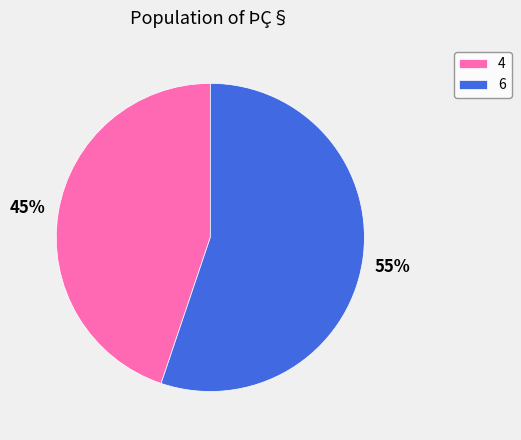

To the nearest percent, what is the combined percentage of 4 and 6?

100%